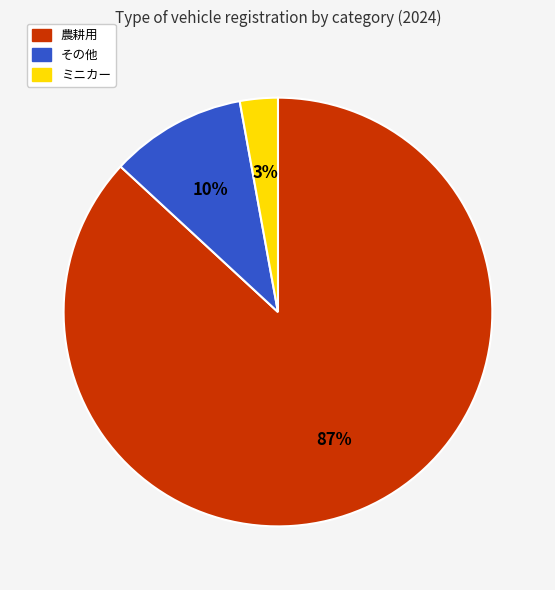

Is there a majority slice in this chart?

Yes